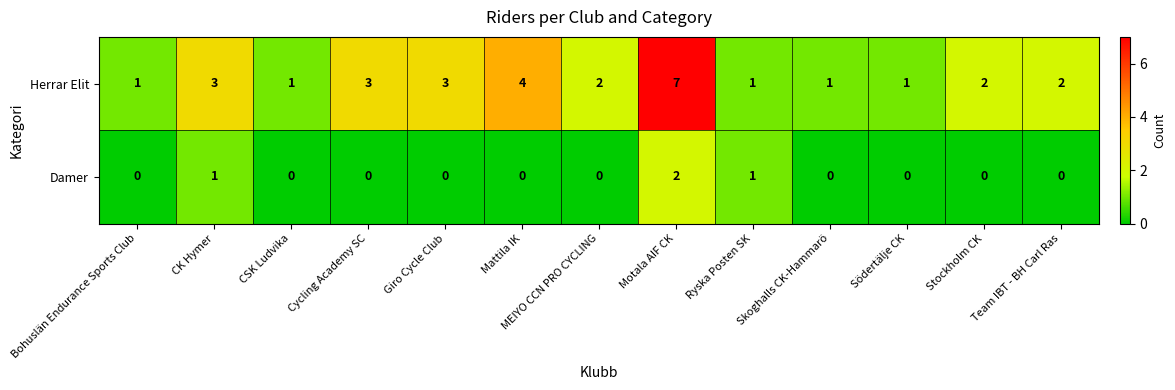

The Herrar Elit series shows 2 at Mattila IK. True or false?

False